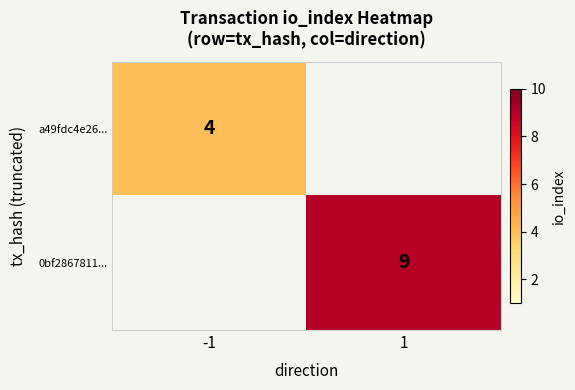

What is the total value across all series at 1?

9